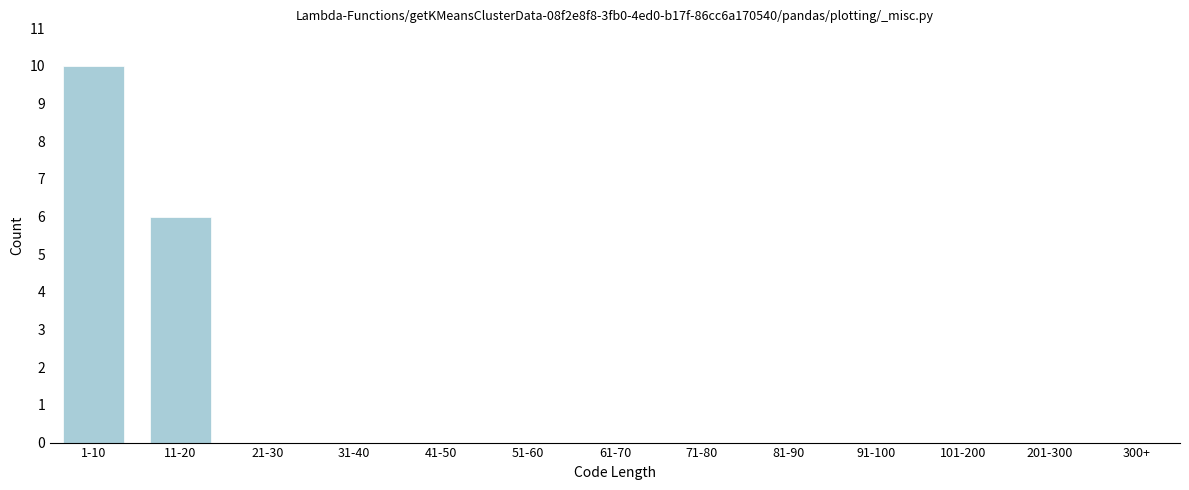

Reading left to right, list all the values displayed in this chart.

1-10=10	11-20=6	21-30=0	31-40=0	41-50=0	51-60=0	61-70=0	71-80=0	81-90=0	91-100=0	101-200=0	201-300=0	300+=0